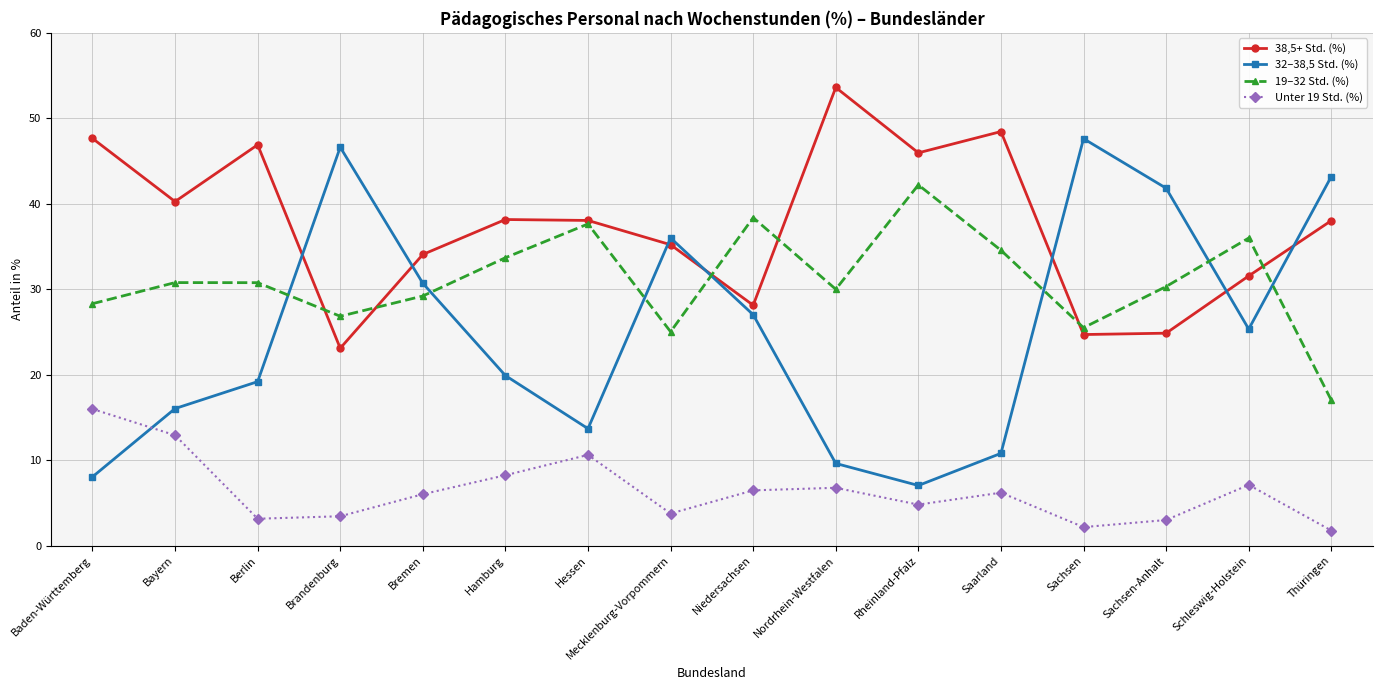

Between Berlin and Niedersachsen, which series saw the biggest shift?

38,5+ Std. (%)